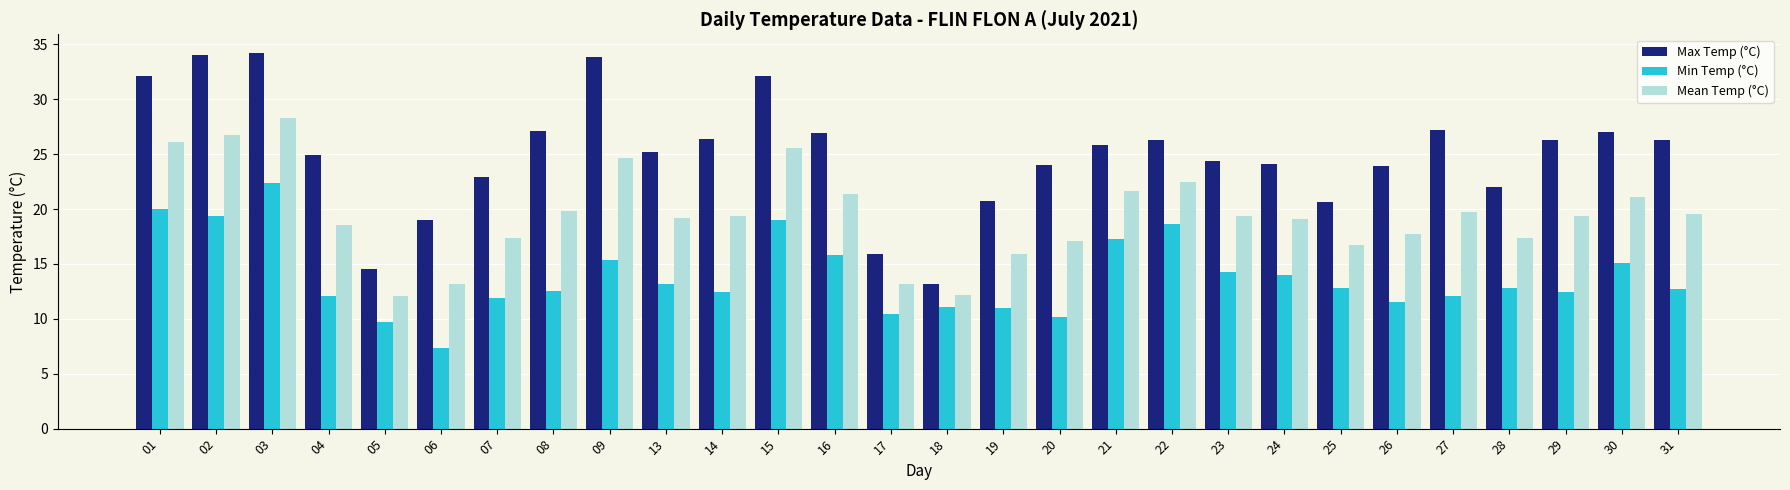

At which label is Min Temp (°C) closest to 14?

24